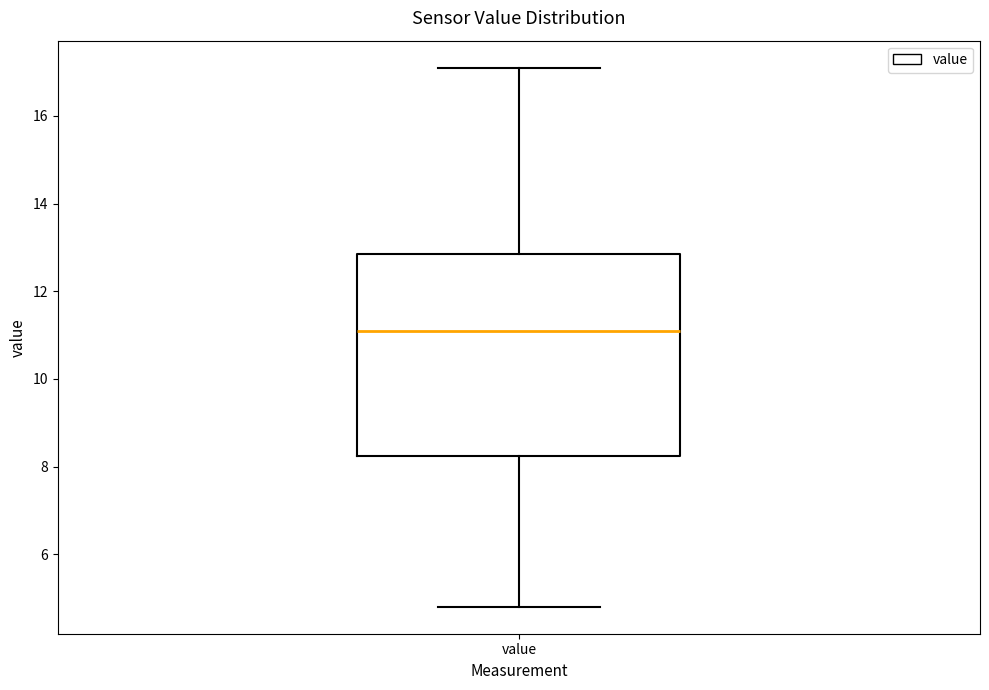

Where does the lower whisker of the box for value end on the y-axis? The values are not printed on the chart, so give them approximately, as read against the axis.

4.8